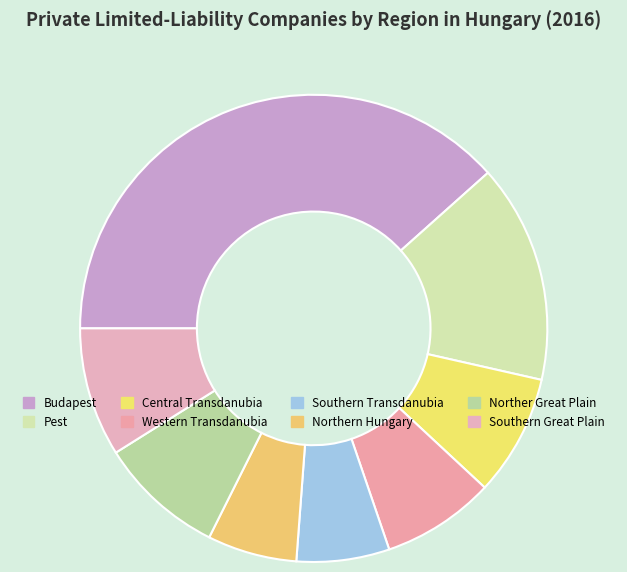

To the nearest percent, what portion does Southern Great Plain represent?

9%